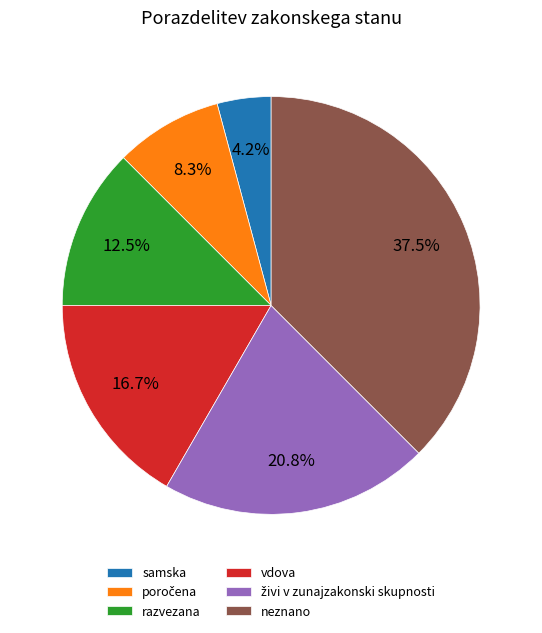

Count the number of slices in the pie.

6